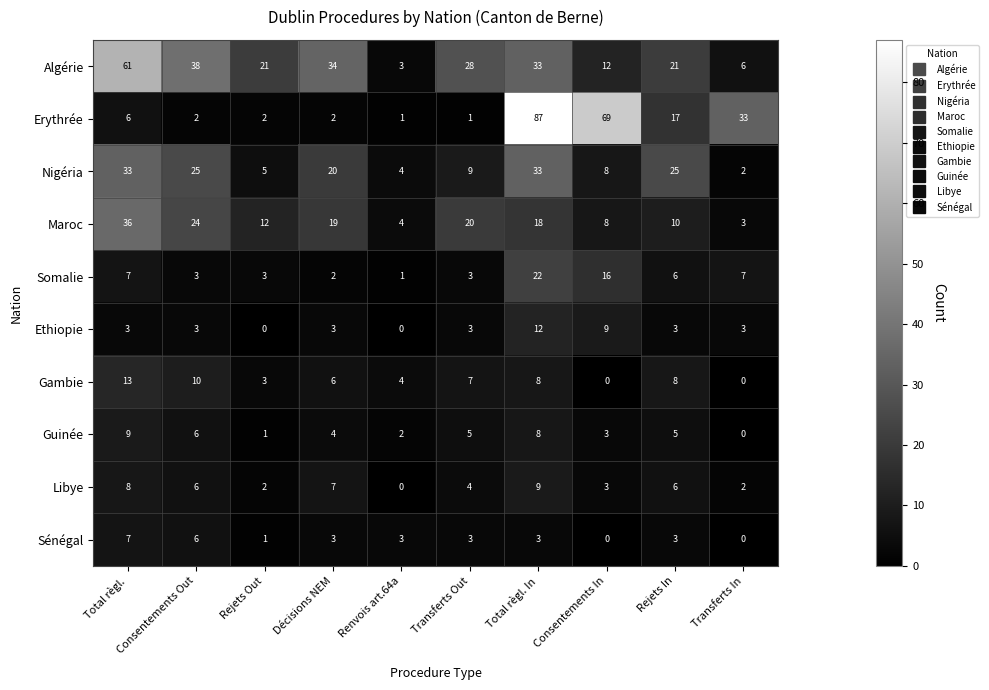

Which series has the widest spread of values?

Erythrée